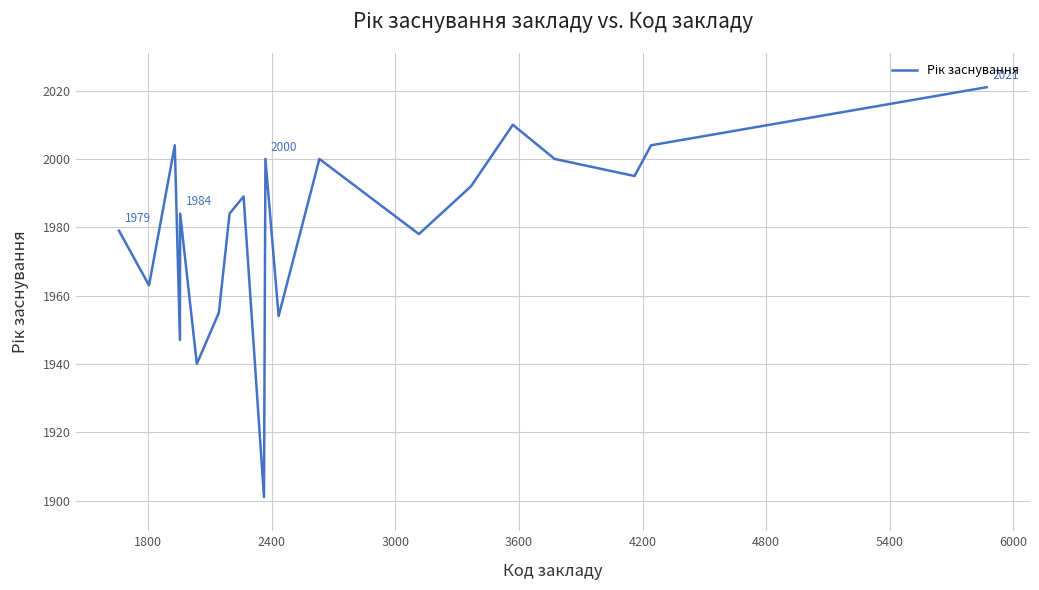

Is this an area chart (filled region under the line)?

No